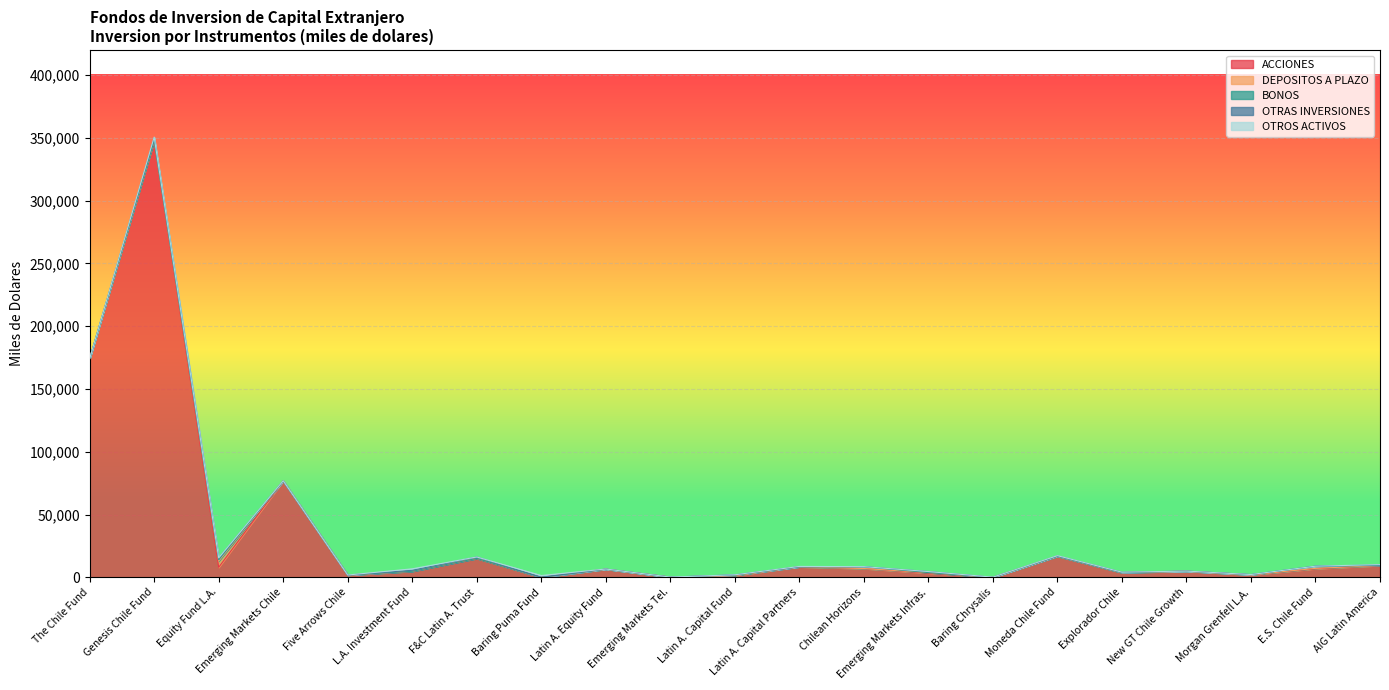

What is the sum of all OTRAS INVERSIONES values?

7321.9